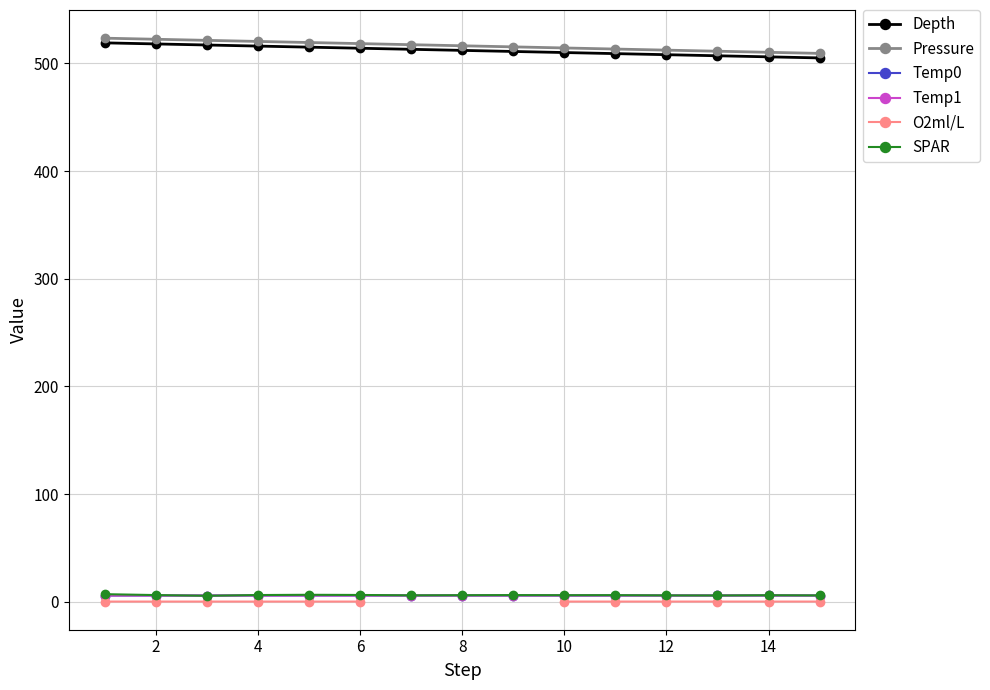

What value does the Temp0 series have at 10?

5.9